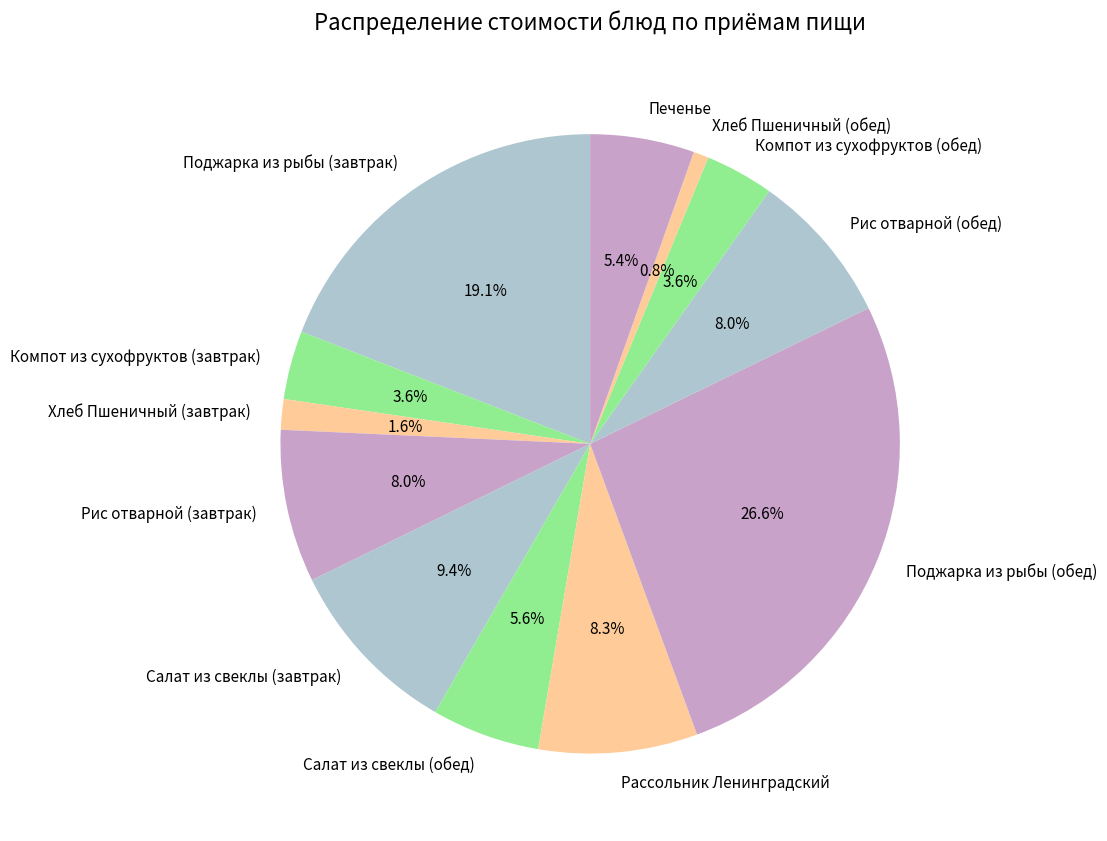

Does Рис отварной (завтрак) account for over 50% of the chart?

No